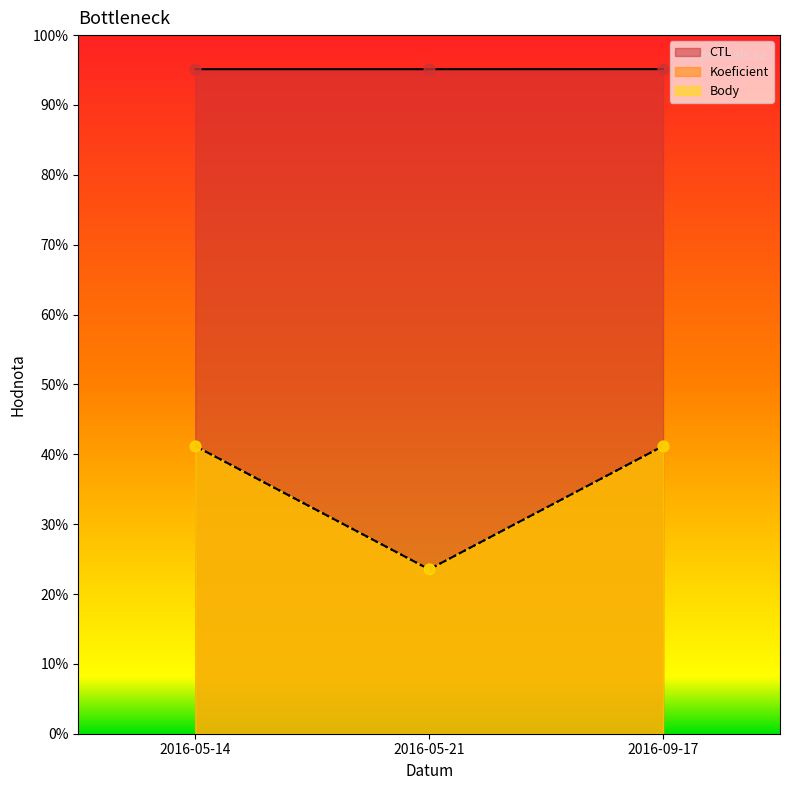

Is the value of Body at 2016-05-14 greater than the value of CTL at 2016-09-17?

No